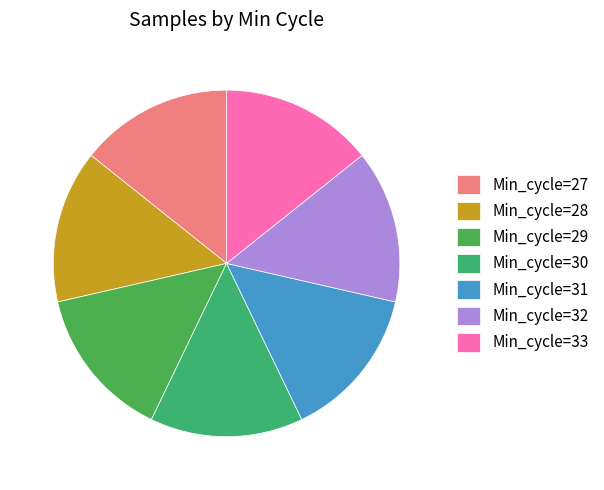

How many segments does this pie chart have?

7